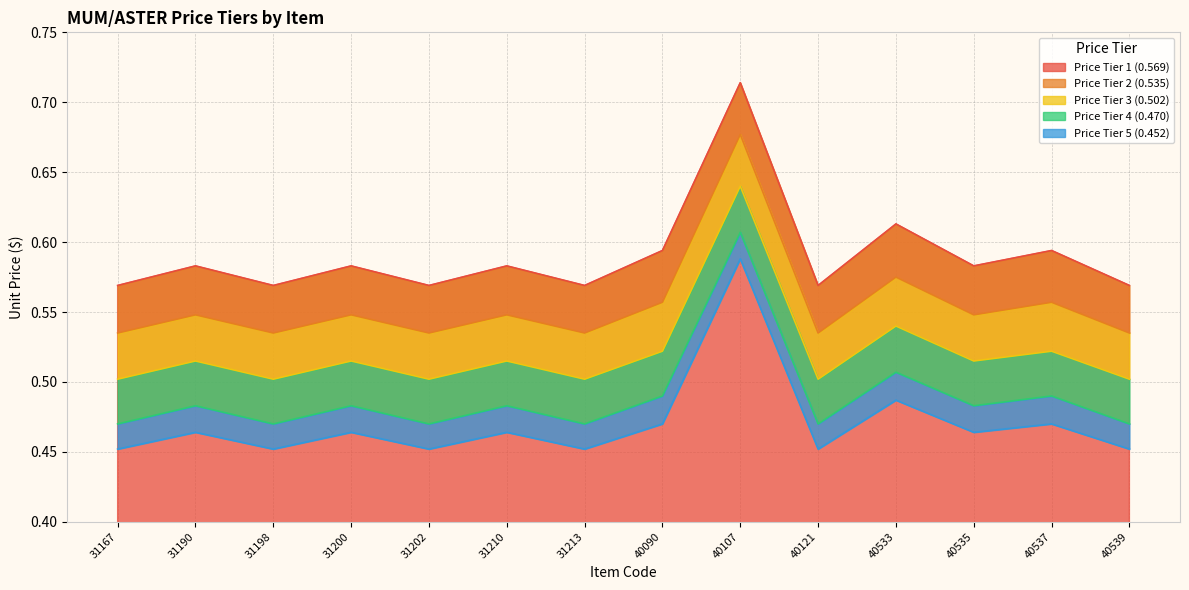

Reading left to right, list all the values displayed in this chart.

Price Tier 1 (0.569): 0.6	0.6	0.6	0.6	0.6	0.6	0.6	0.6	0.7	0.6	0.6	0.6	0.6	0.6
Price Tier 2 (0.535): 0.5	0.5	0.5	0.5	0.5	0.5	0.5	0.6	0.7	0.5	0.6	0.5	0.6	0.5
Price Tier 3 (0.502): 0.5	0.5	0.5	0.5	0.5	0.5	0.5	0.5	0.6	0.5	0.5	0.5	0.5	0.5
Price Tier 4 (0.470): 0.5	0.5	0.5	0.5	0.5	0.5	0.5	0.5	0.6	0.5	0.5	0.5	0.5	0.5
Price Tier 5 (0.452): 0.5	0.5	0.5	0.5	0.5	0.5	0.5	0.5	0.6	0.5	0.5	0.5	0.5	0.5